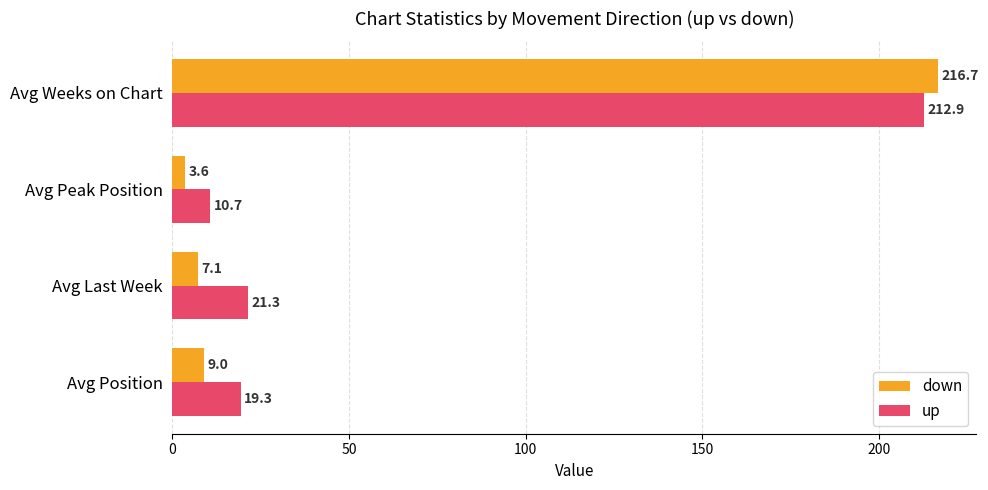

What are all the series names shown in the legend?

down, up